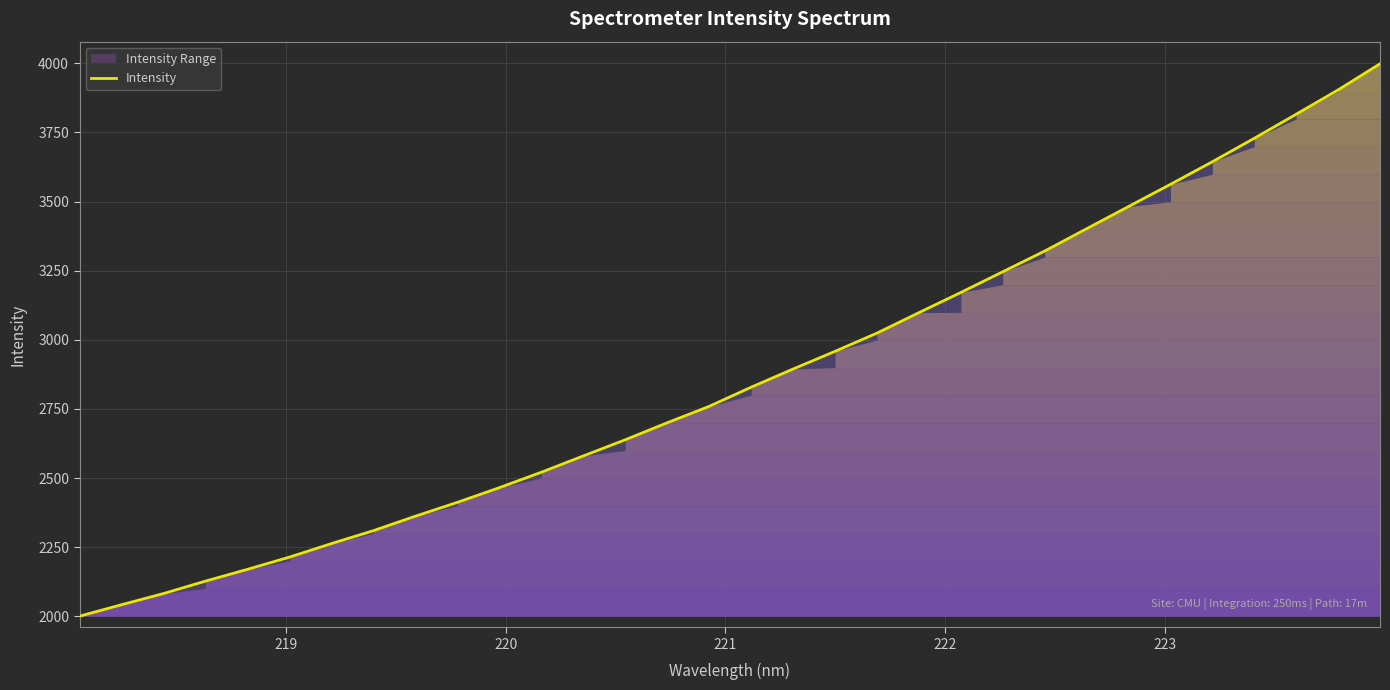

What is the smallest value displayed?

2000.8